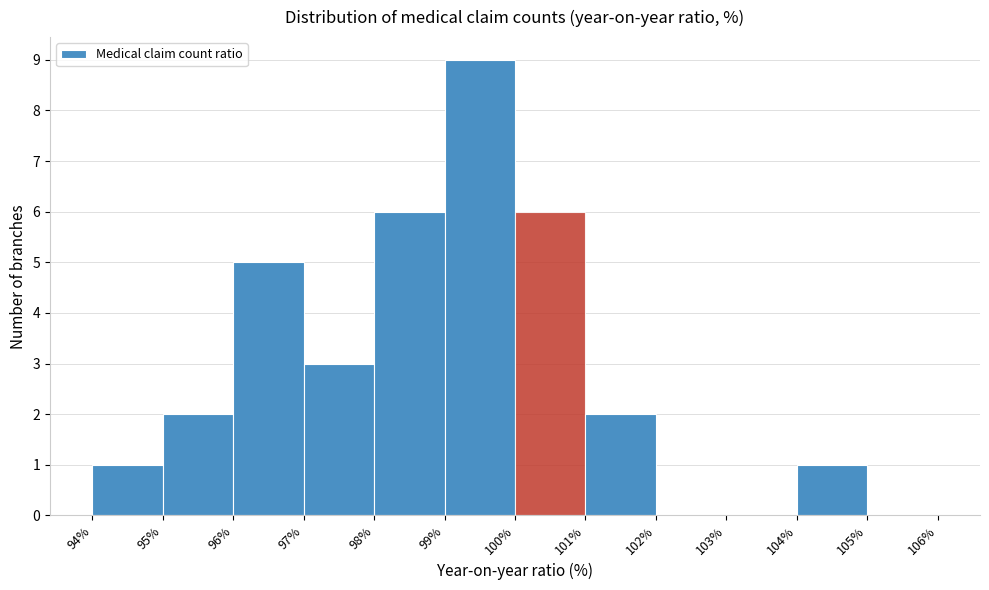

Which range on the x-axis has the tallest bar?

99% to 100%